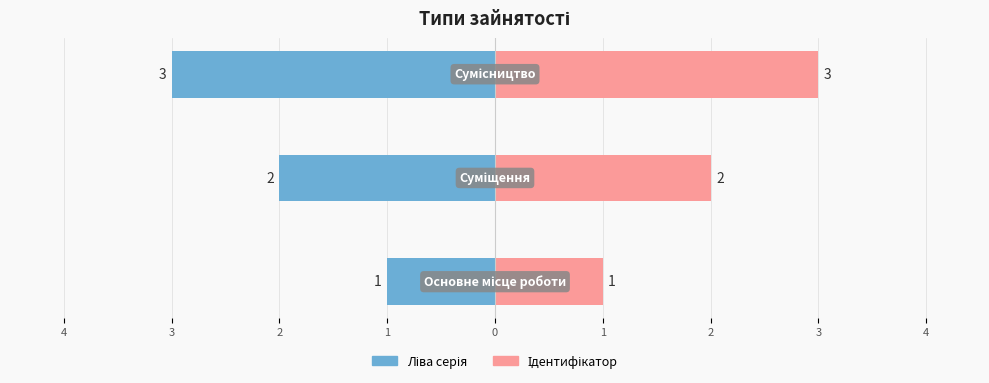

What are all the series names shown in the legend?

Ліва серія, Ідентифікатор